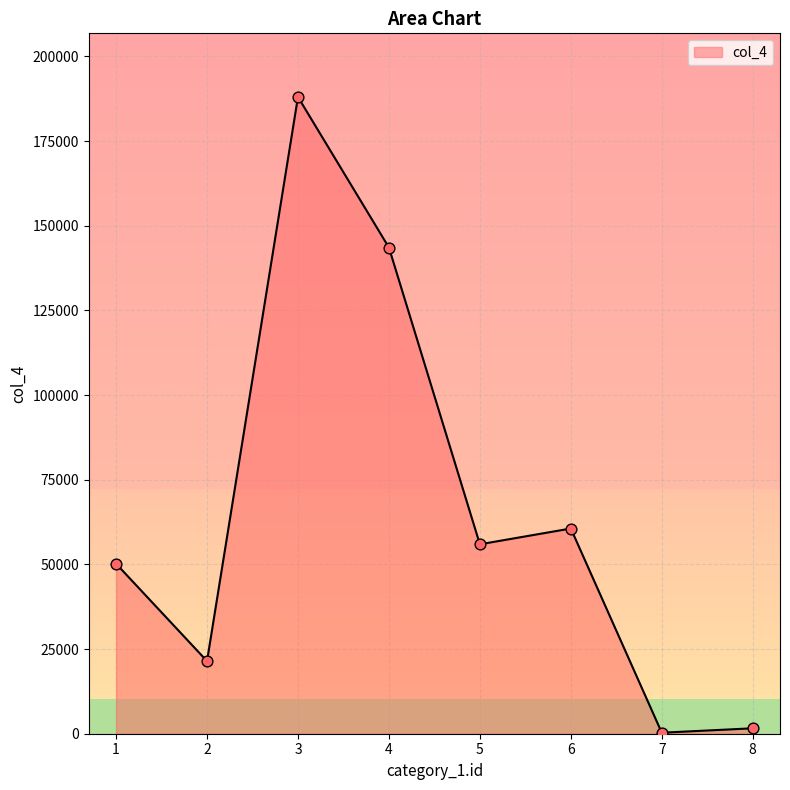

What is the change in value from 1 to 7?

-49910